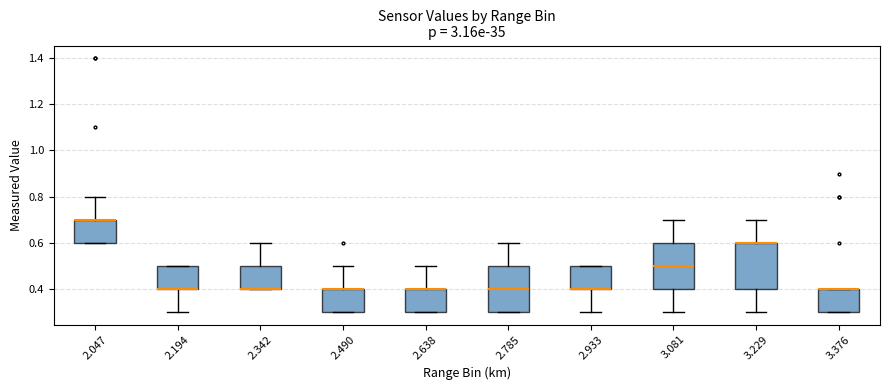

Reading left to right, read every box against the y-axis: the position of its median line, the range the box covers, and the ends of its whiskers. The values are not printed on the chart, so give them approximately, as read against the axis.

2.047: median 0.7 (drawn on the box's upper edge), box 0.6 to 0.7, whiskers 0.6 to 0.8
2.194: median 0.4 (drawn on the box's lower edge), box 0.4 to 0.5, whiskers 0.3 to 0.5
2.342: median 0.4 (drawn on the box's lower edge), box 0.4 to 0.5, whiskers 0.4 to 0.6
2.490: median 0.4 (drawn on the box's upper edge), box 0.3 to 0.4, whiskers 0.3 to 0.5
2.638: median 0.4 (drawn on the box's upper edge), box 0.3 to 0.4, whiskers 0.3 to 0.5
2.785: median 0.4, box 0.3 to 0.5, whiskers 0.3 to 0.6
2.933: median 0.4 (drawn on the box's lower edge), box 0.4 to 0.5, whiskers 0.3 to 0.5
3.081: median 0.5, box 0.4 to 0.6, whiskers 0.3 to 0.7
3.229: median 0.6 (drawn on the box's upper edge), box 0.4 to 0.6, whiskers 0.3 to 0.7
3.376: median 0.4 (drawn on the box's upper edge), box 0.3 to 0.4, whiskers 0.3 to 0.4